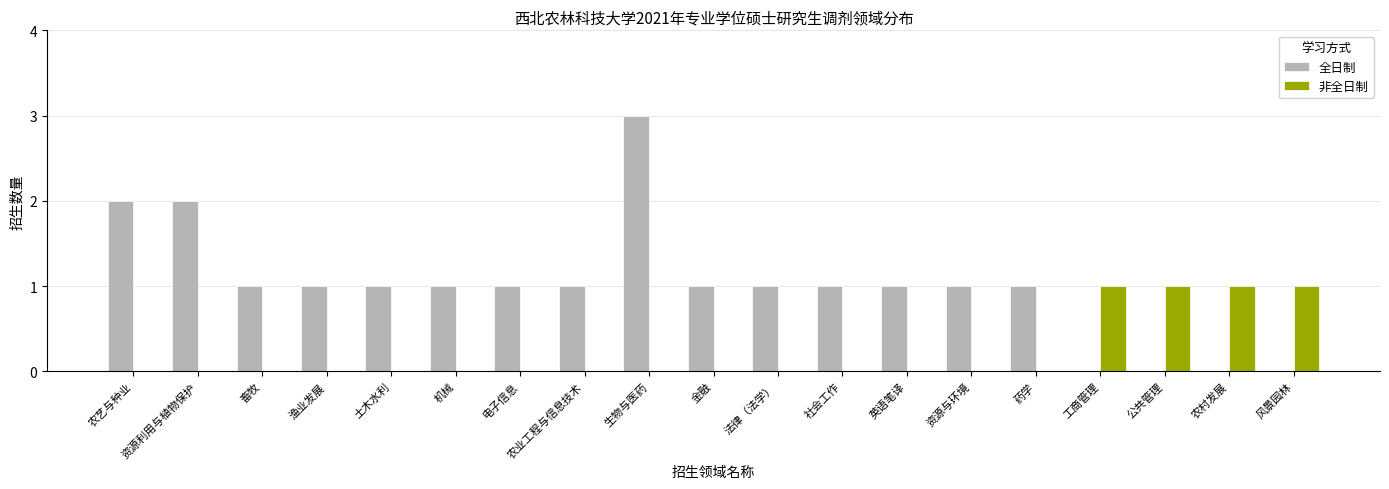

What is the sum of all 全日制 values?

19